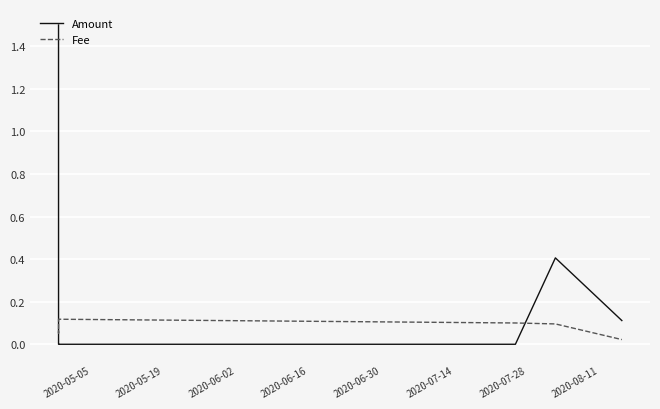

What is the greatest value displayed?

1.5